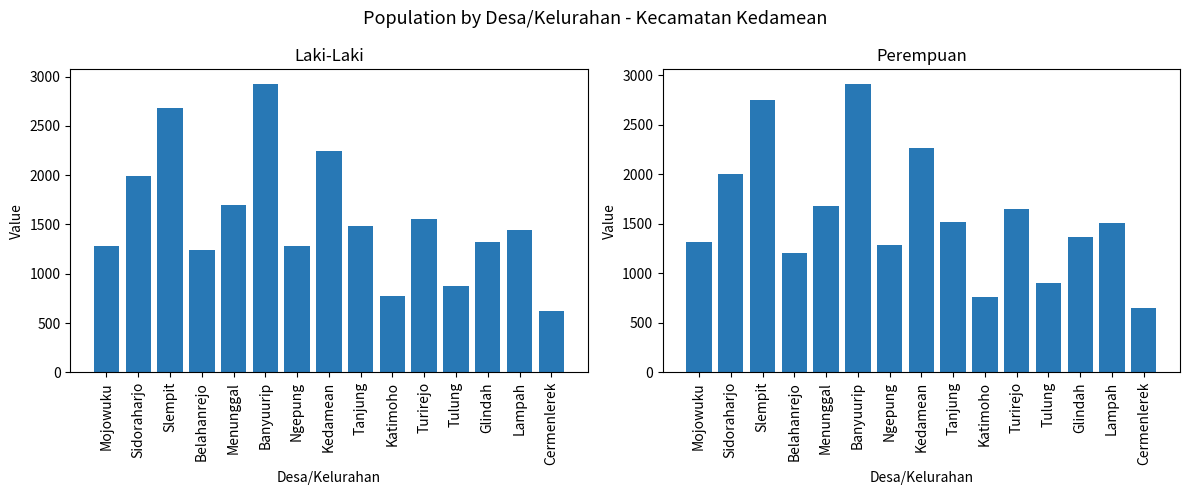

Read the Perempuan value at Tulung.

901